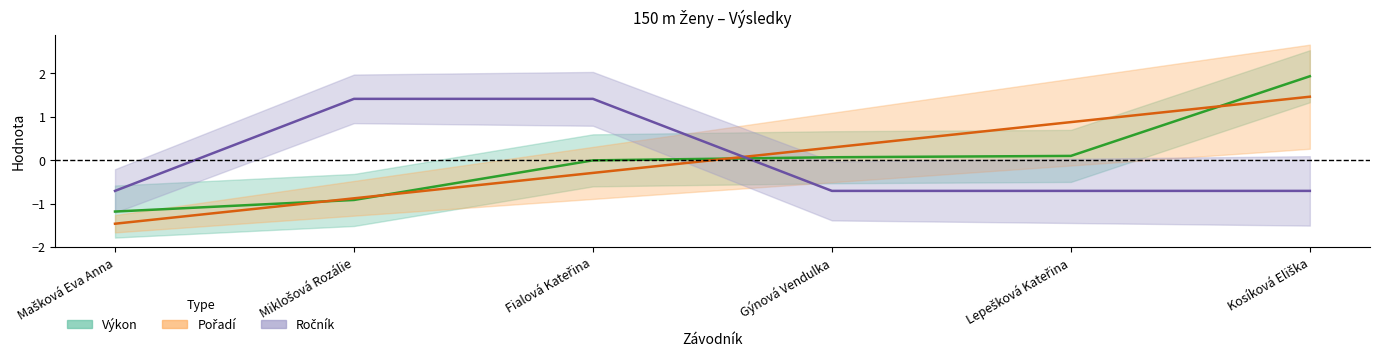

What is the highest value of the Pořadí series?

1.5